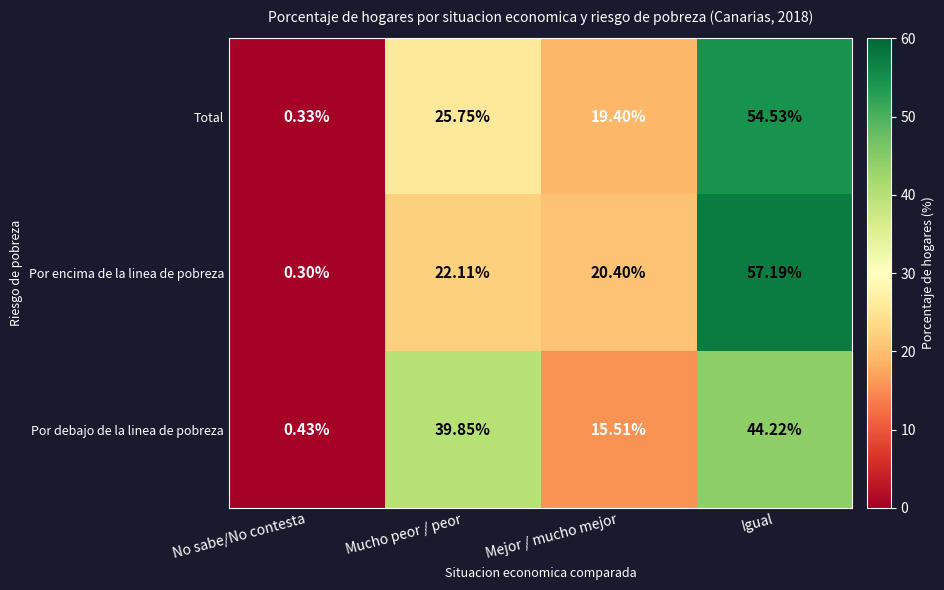

Which category has the lowest value across all series?

No sabe/No contesta